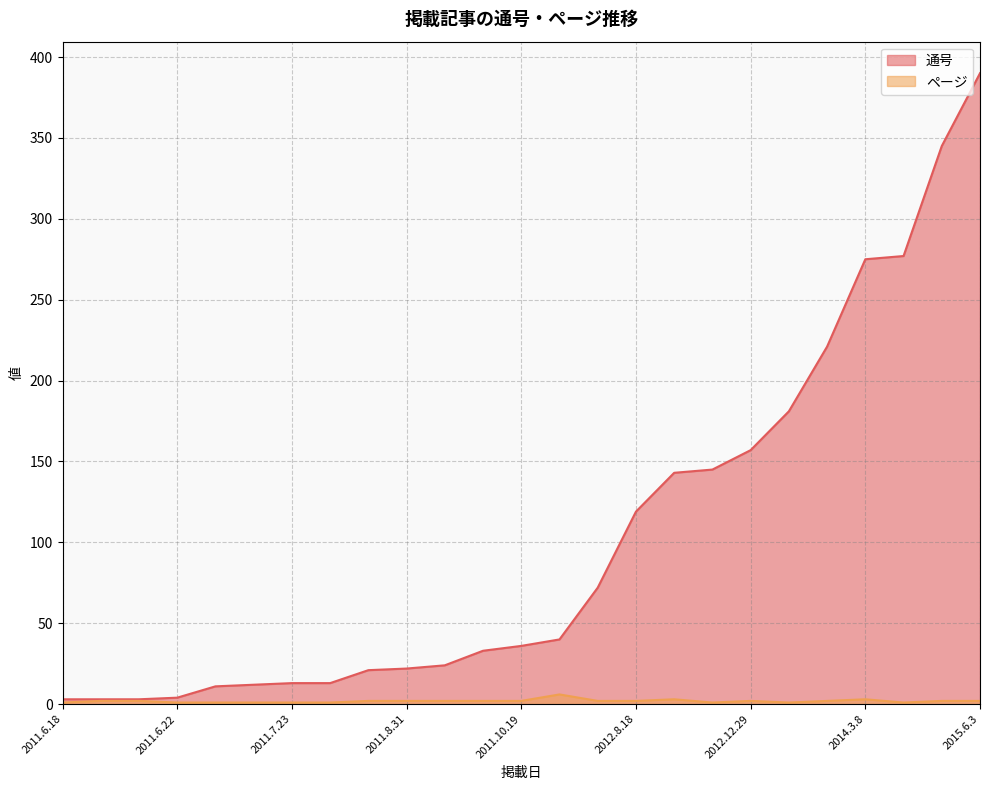

What is the label of the 21st point from the left?

2013.8.24